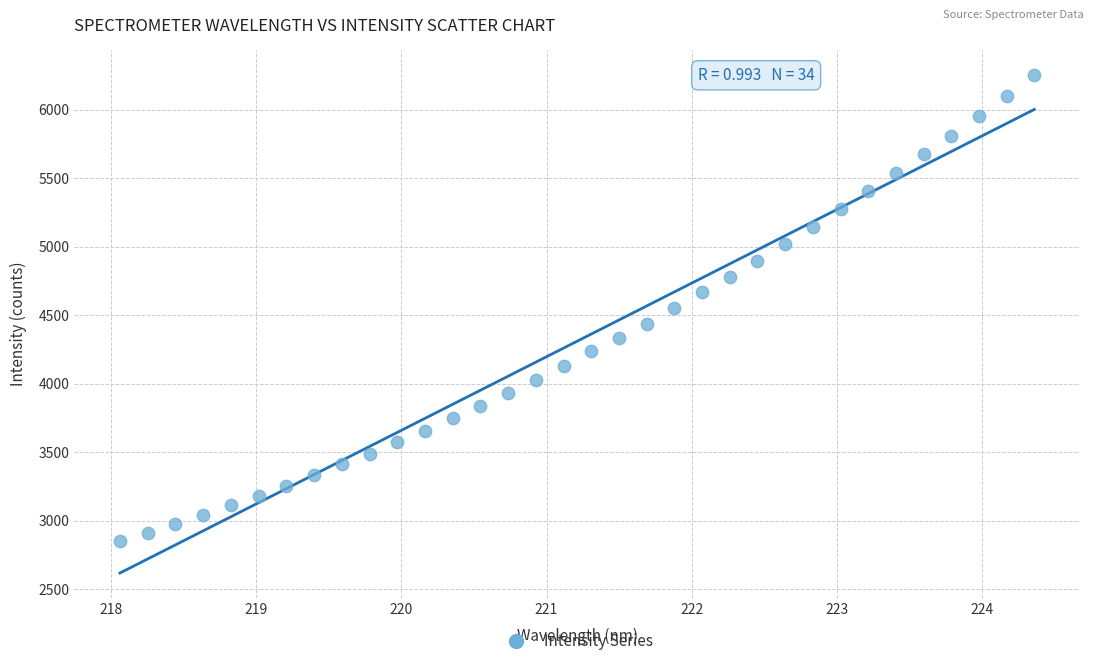

What is the range of Y values (max minus min)?

3401.4